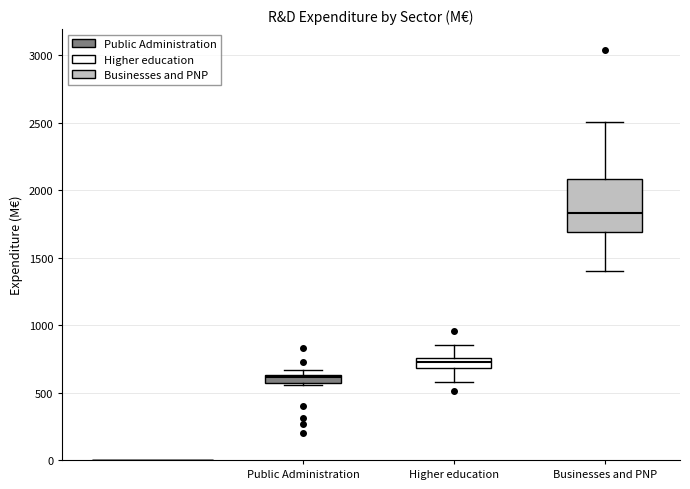

Which box is the tallest, from its lower edge to its upper edge?

Businesses and PNP